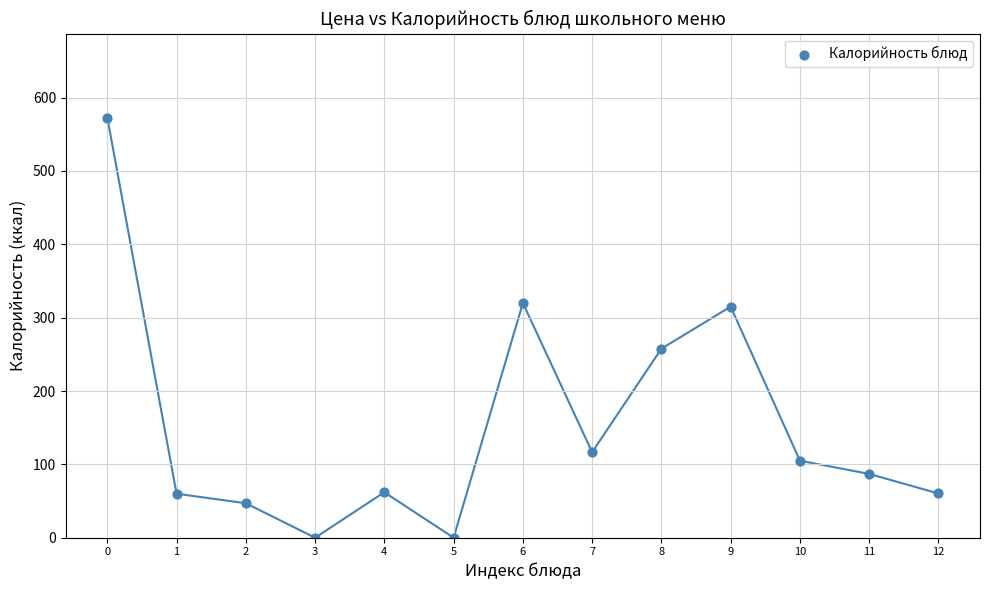

What is the range of Y values (max minus min)?

572.7